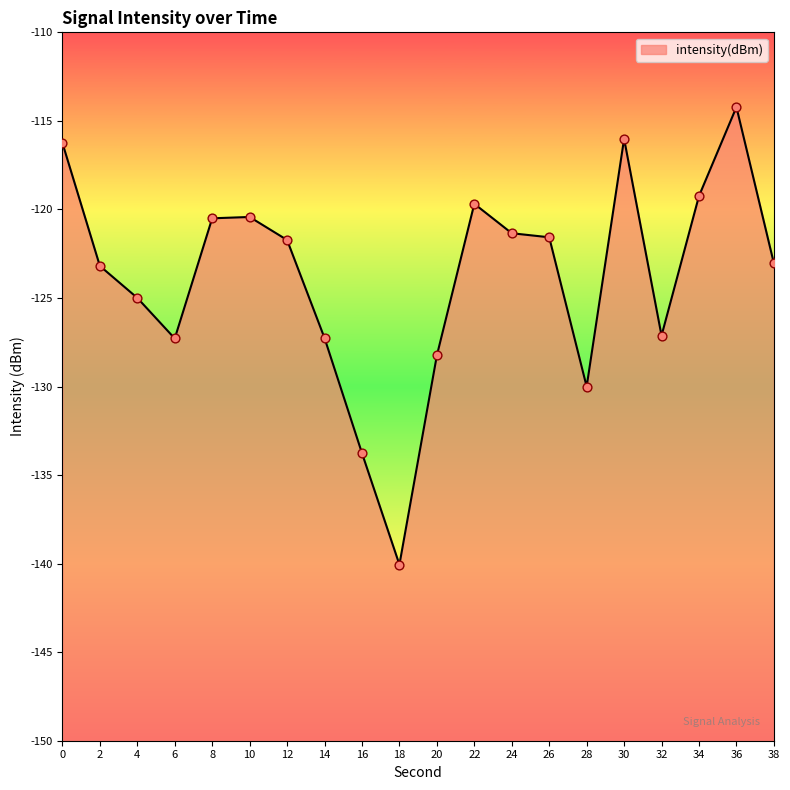

What is the change in value from 0 to 32?

-10.9